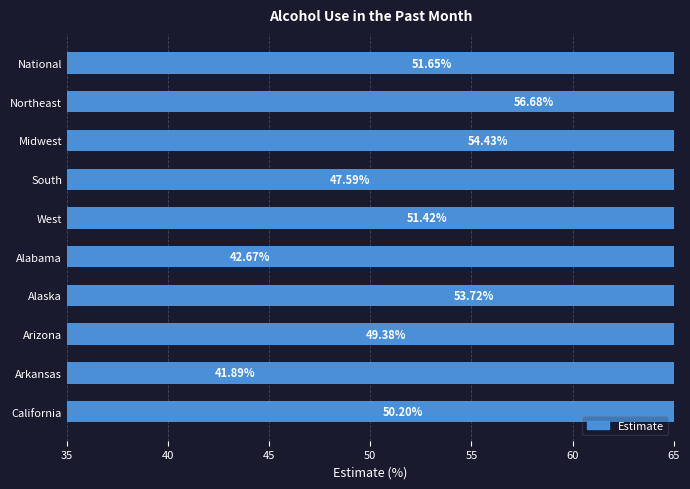

What is the smallest value displayed?

41.9